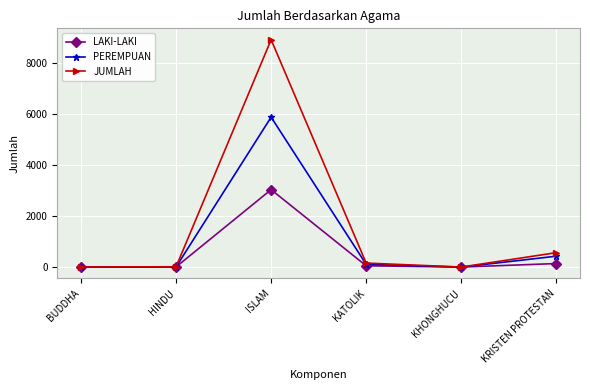

List the series in order of their peak value, lowest first.

LAKI-LAKI, PEREMPUAN, JUMLAH